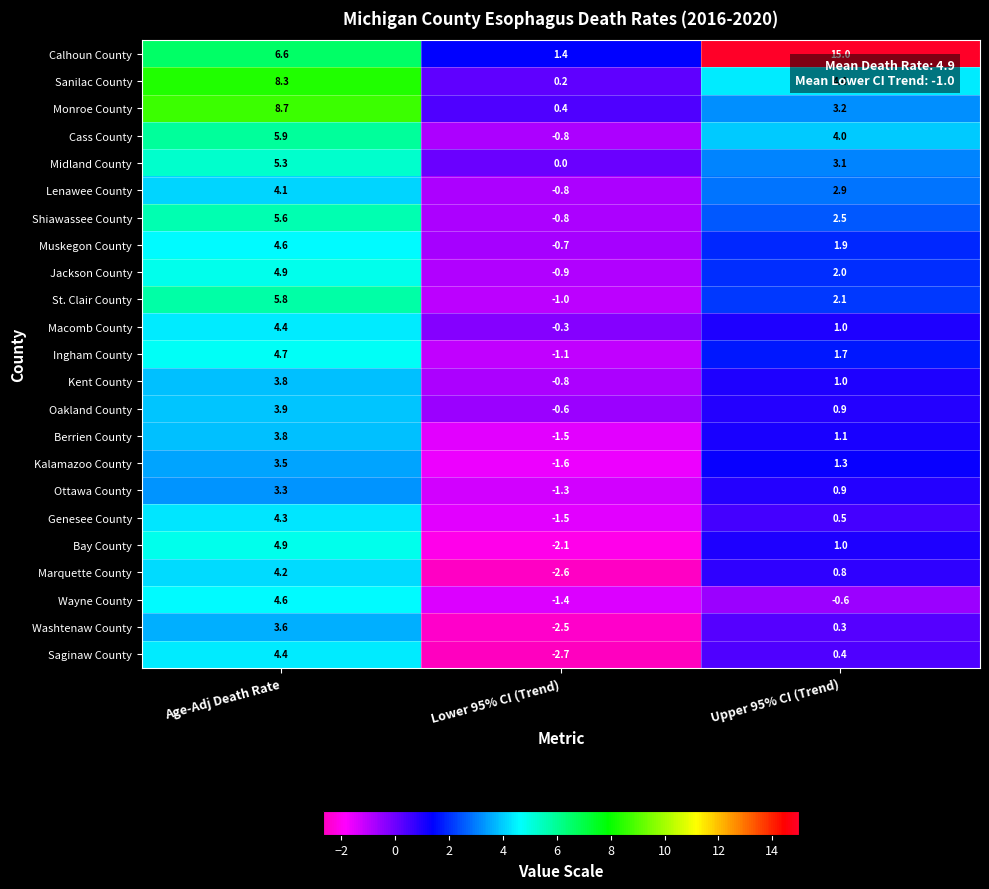

At which label does Kalamazoo County reach its minimum?

Lower 95% CI (Trend)